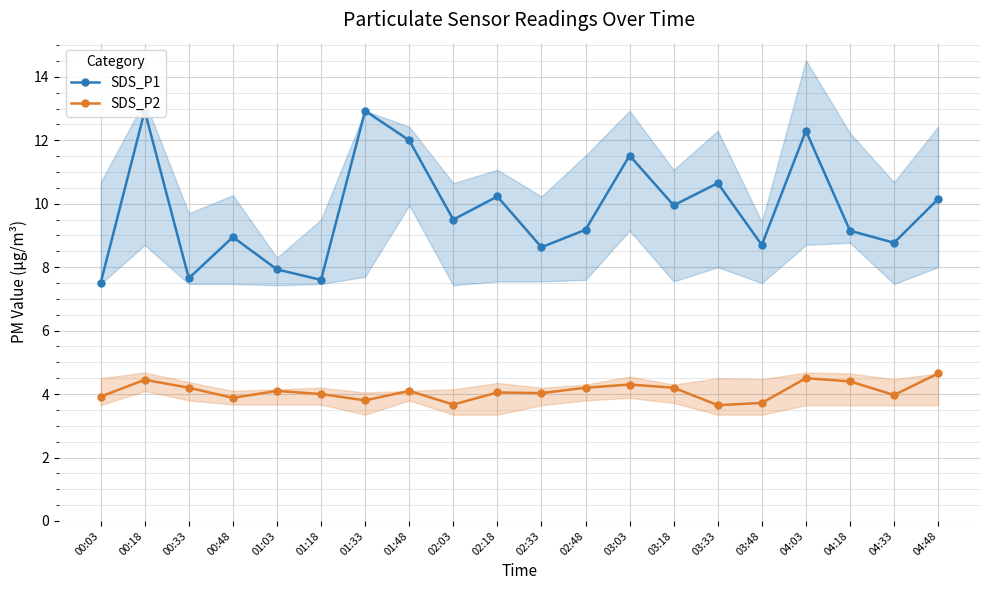

What value does the SDS_P2 series have at 04:03?

4.5